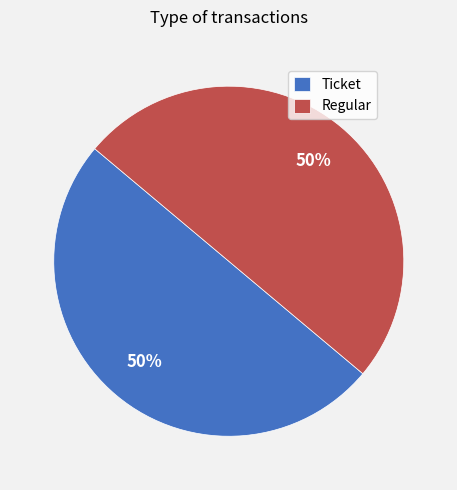

How many slices are in this pie chart?

2